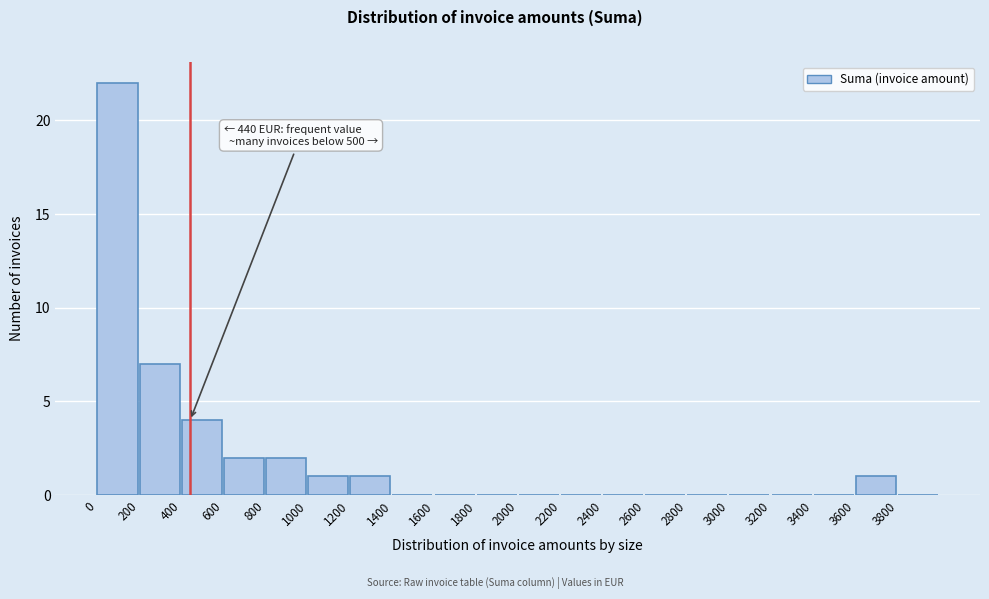

Over which range of the x-axis is the bar tallest?

0 to 200